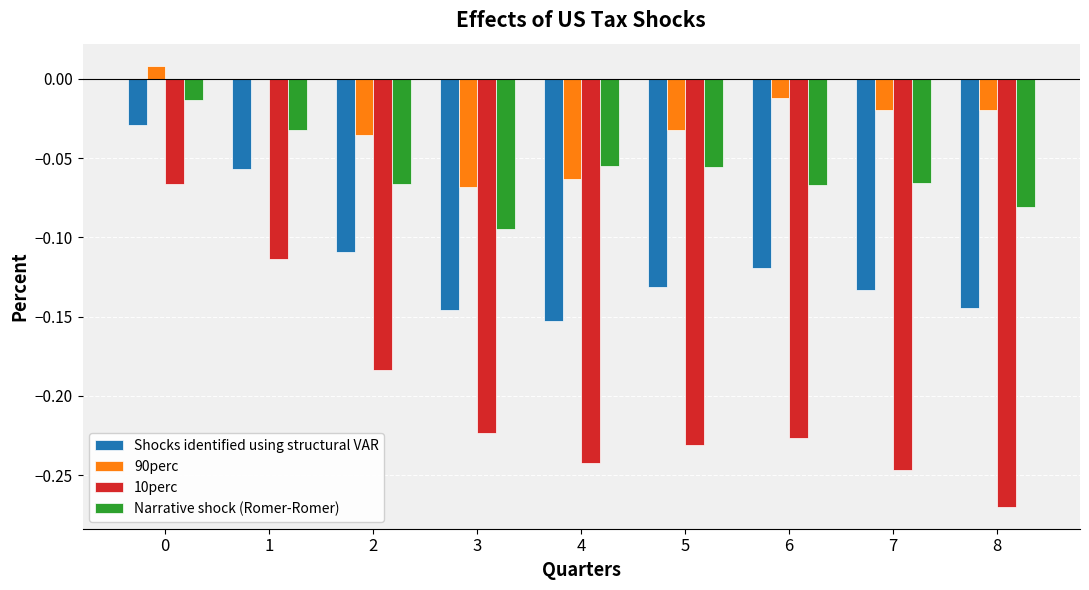

What is the total value across all series at 4?

-0.5